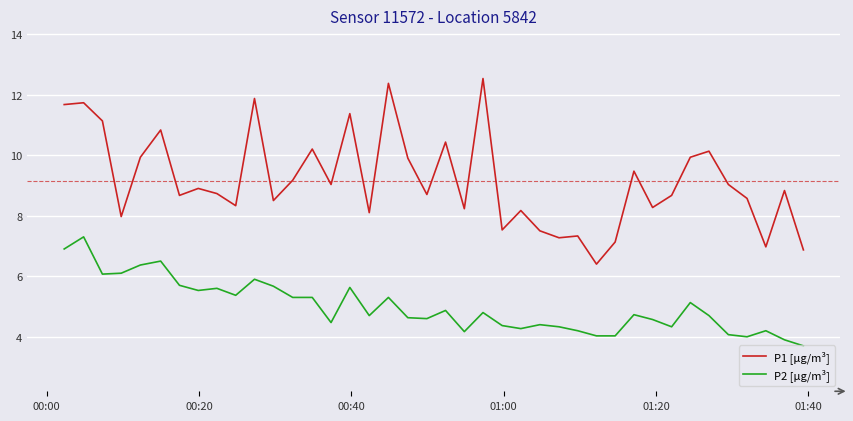

True or false: P1 [µg/m³] and P2 [µg/m³] intersect in this chart.

False